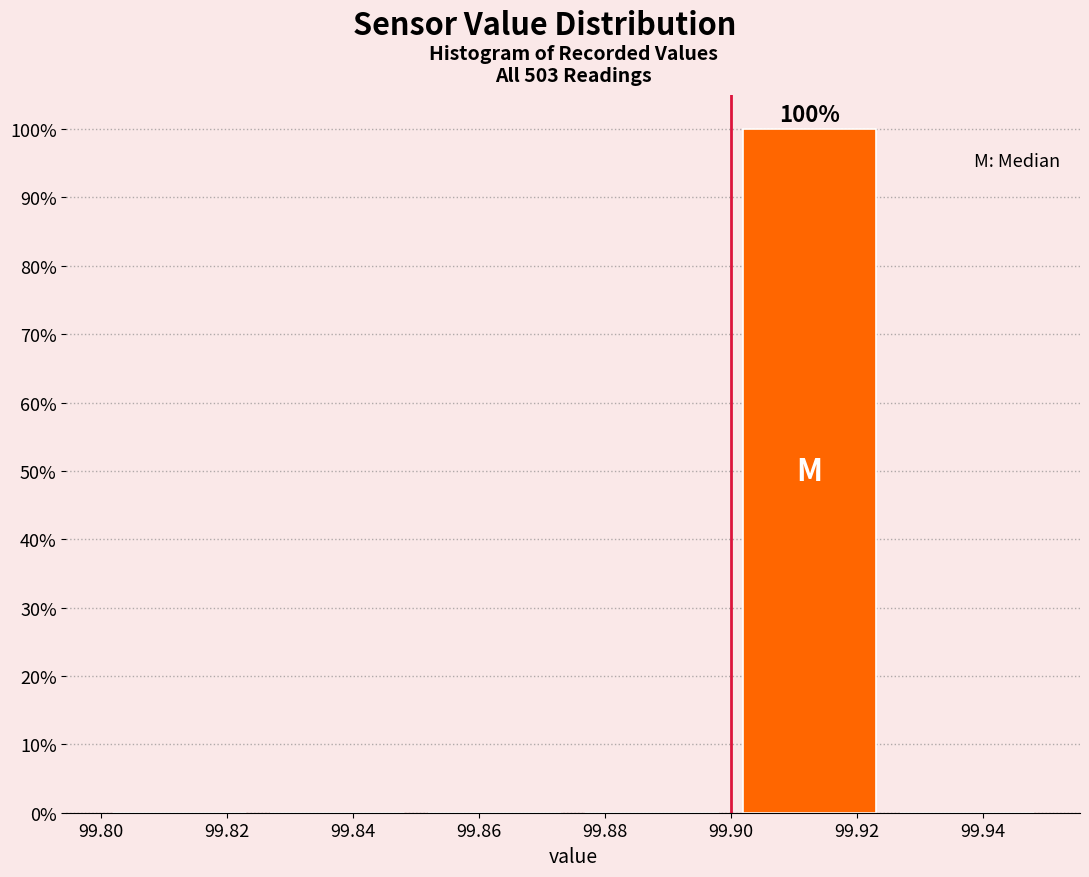

Over which range of the x-axis is the bar tallest?

99.900 to 99.925